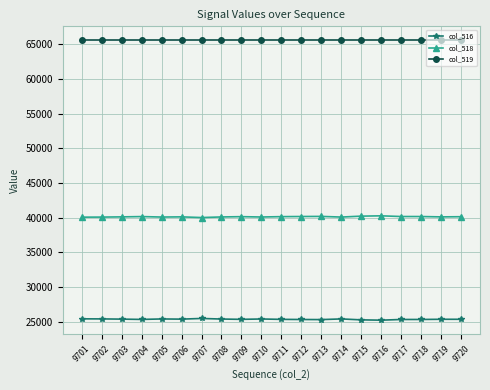

What is the lowest value of the col_516 series?

25259